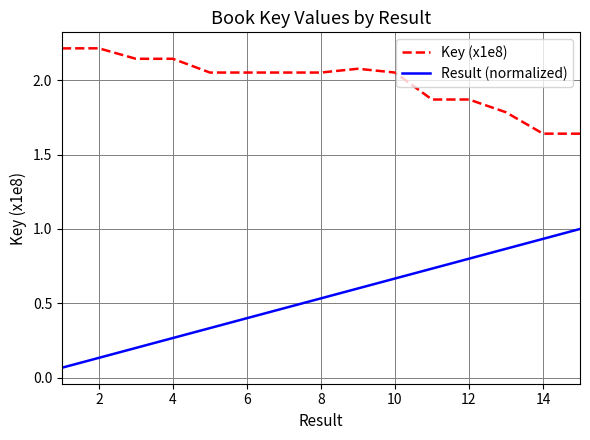

True or false: Key (x1e8) and Result (normalized) intersect in this chart.

False